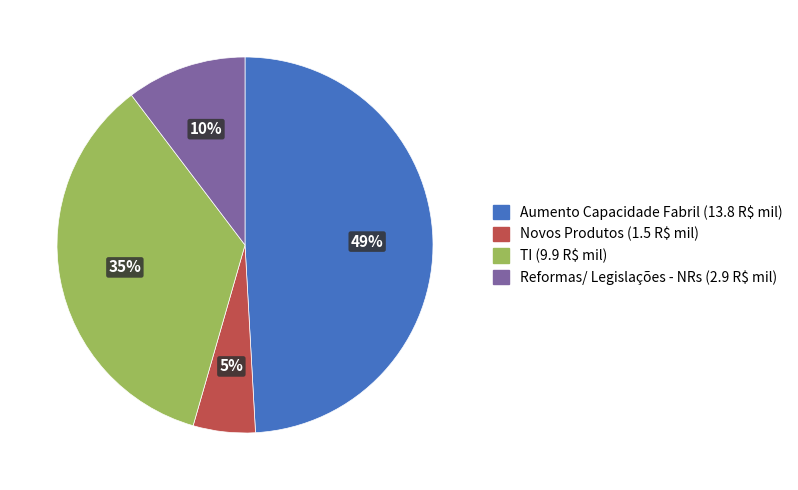

What is the largest slice in the pie chart?

Aumento Capacidade Fabril